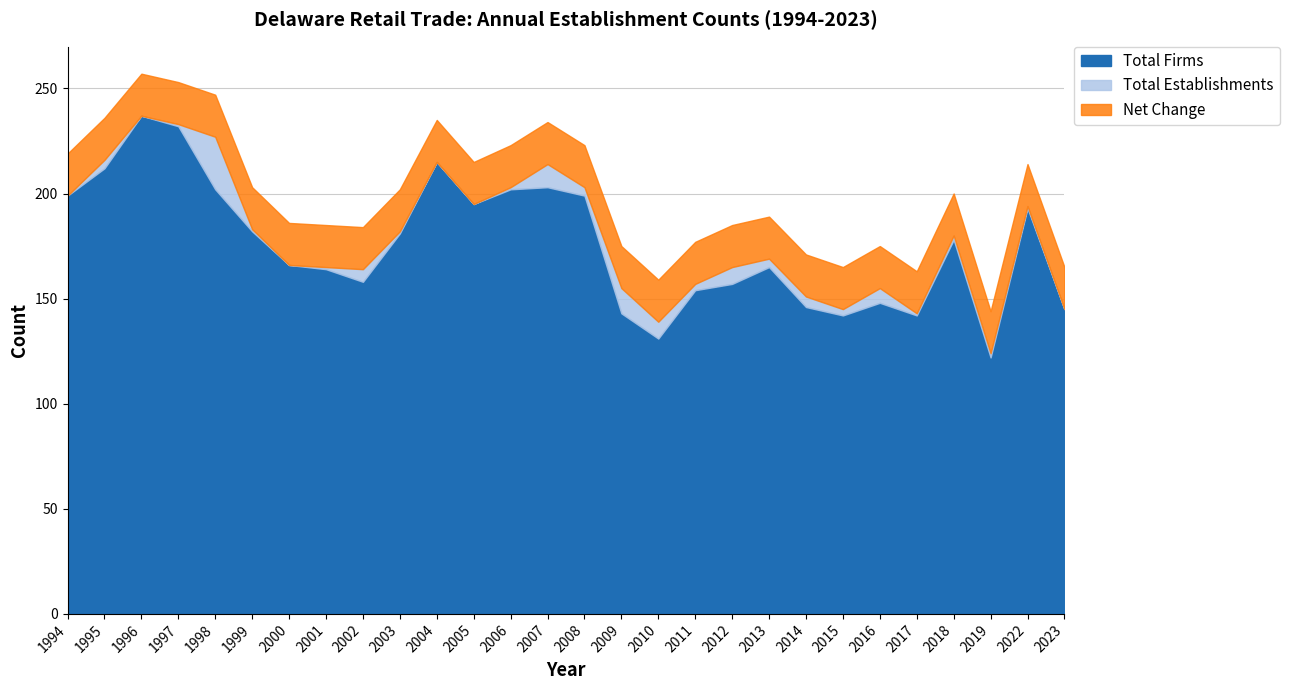

What is the average value of the Total Firms series?

175